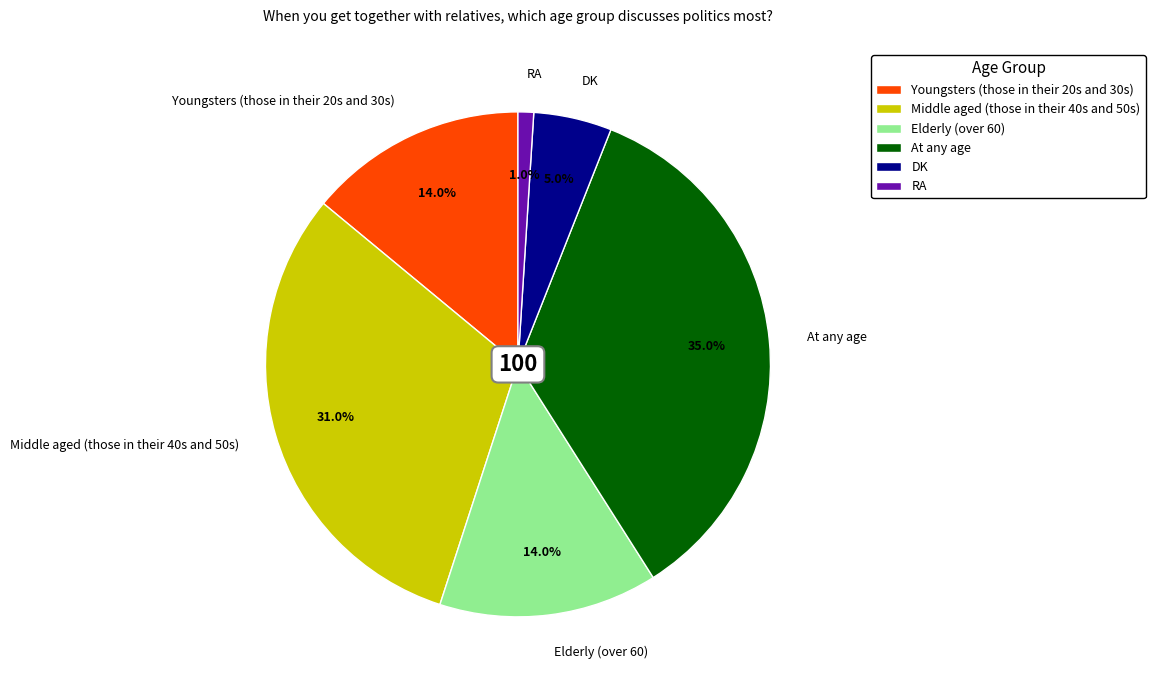

Do Elderly (over 60) and At any age together represent more than half of the pie?

No